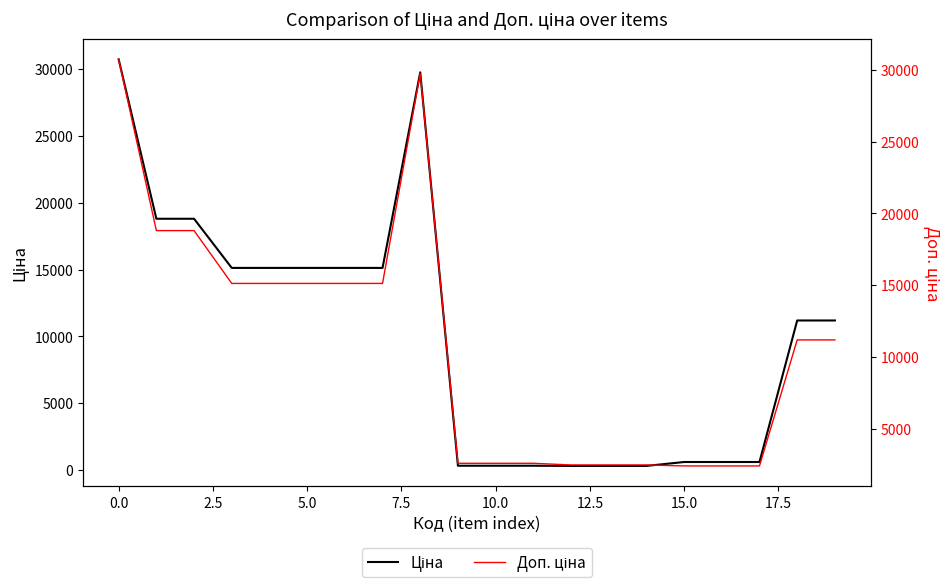

True or false: Доп. ціна has more than 2 points higher than both neighbors.

False